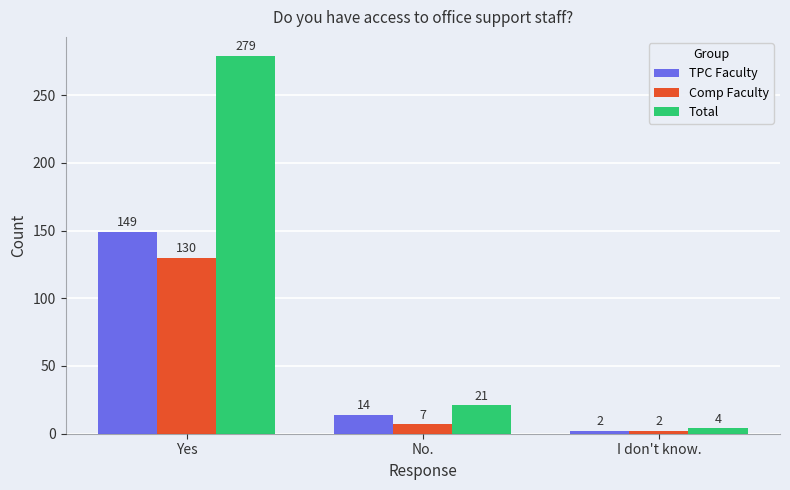

What is the spread (max minus min) of values at Yes?

149